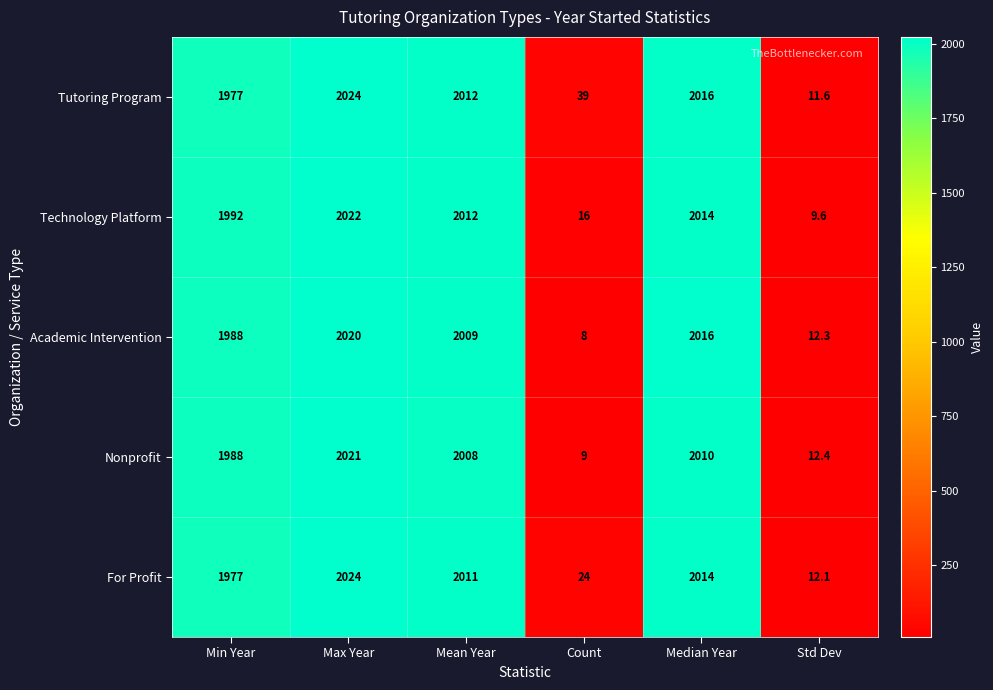

How many values in the Nonprofit series are below 2008?

3